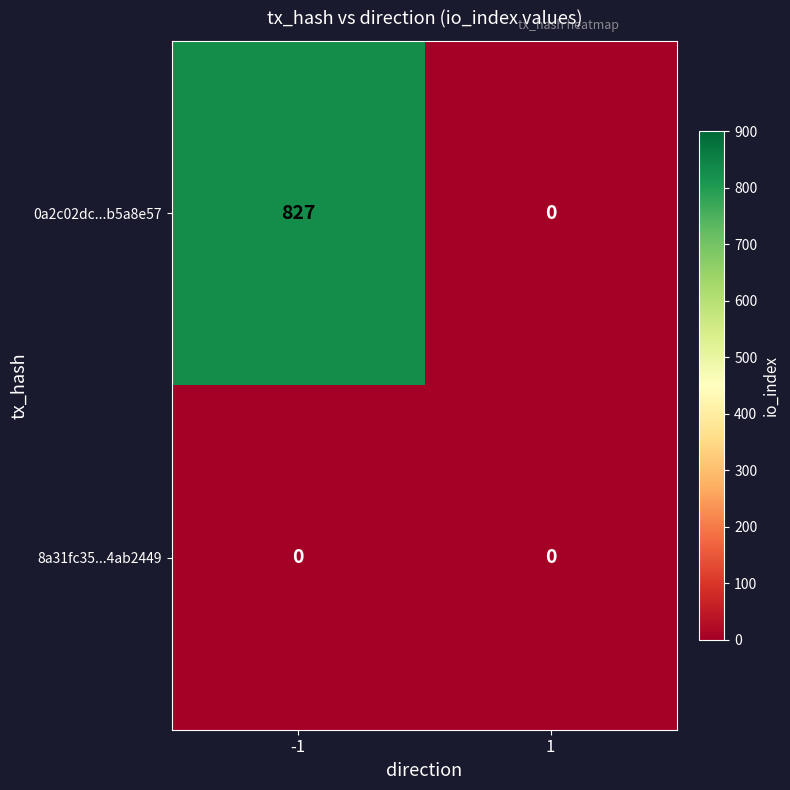

List the series in order of their overall mean, lowest first.

8a31fc35...4ab2449, 0a2c02dc...b5a8e57